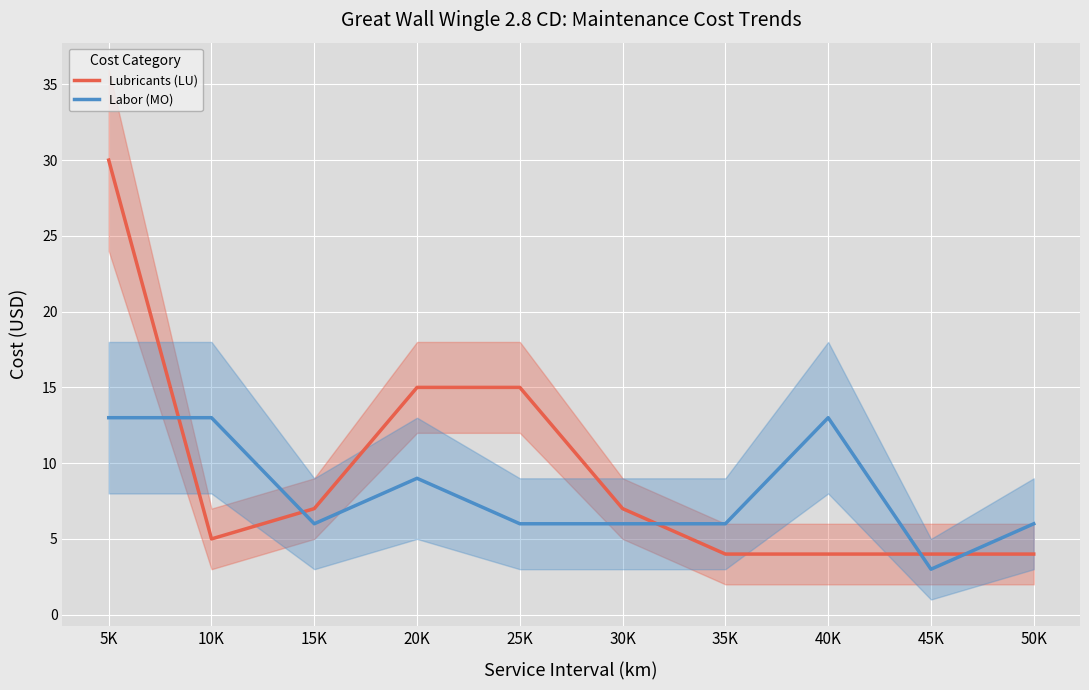

How many interior local peaks does the Labor (MO) series have?

2